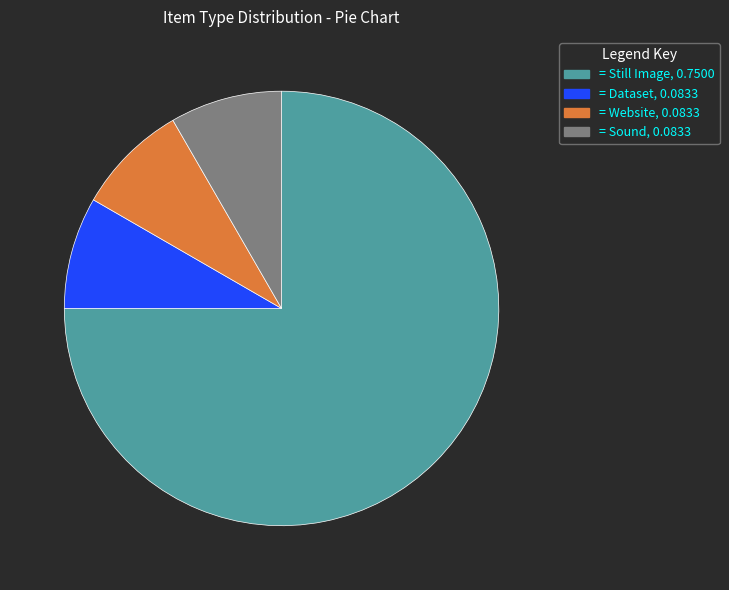

Count the number of slices in the pie.

4